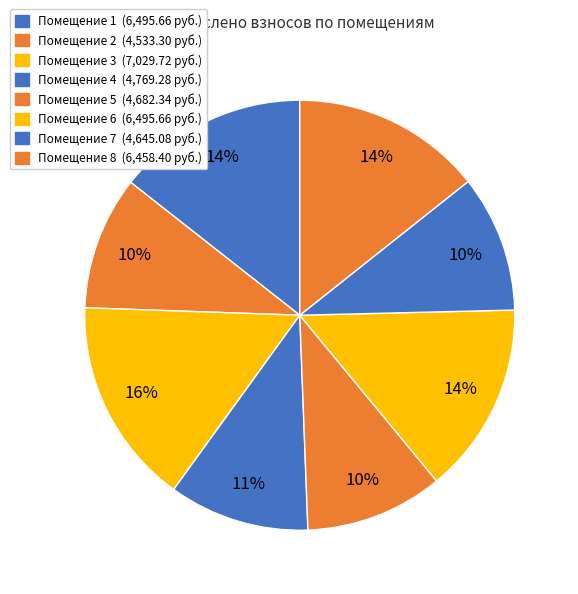

Rank the categories by value from highest to lowest.

3, 1, 6, 8, 4, 5, 7, 2